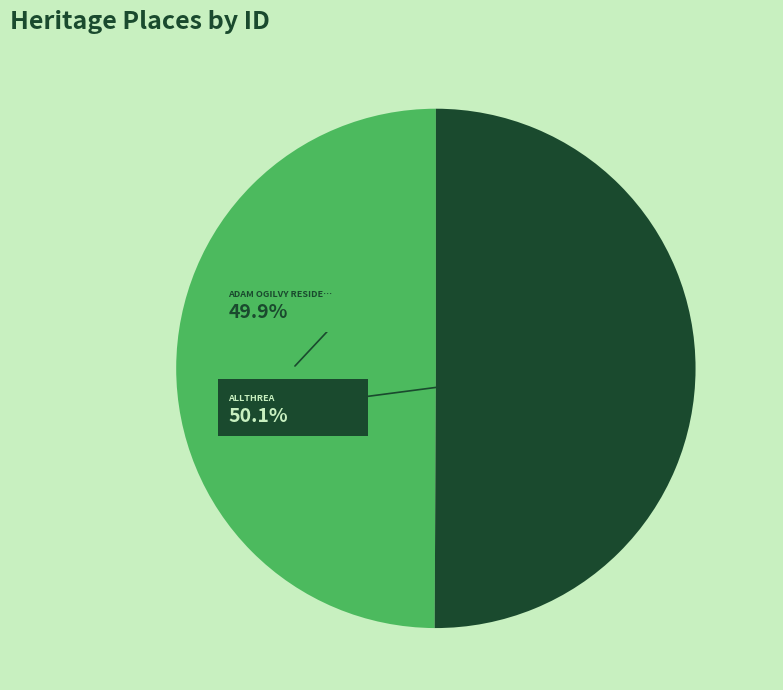

Combined, do ADAM OGILVY RESIDENCE (FORMER) and ALLTHREA account for over 50%?

Yes